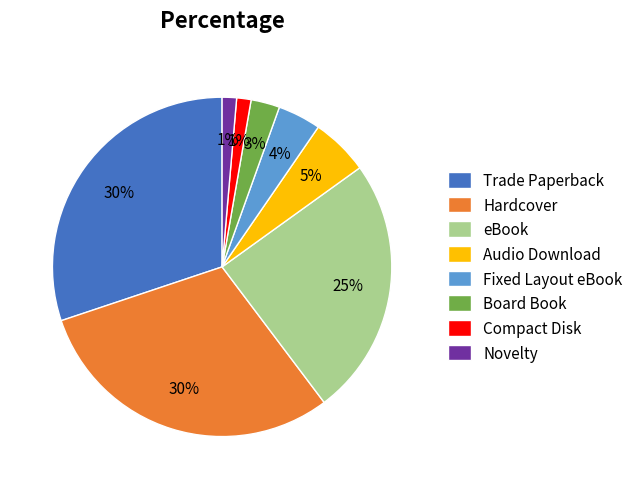

How many segments does this pie chart have?

8